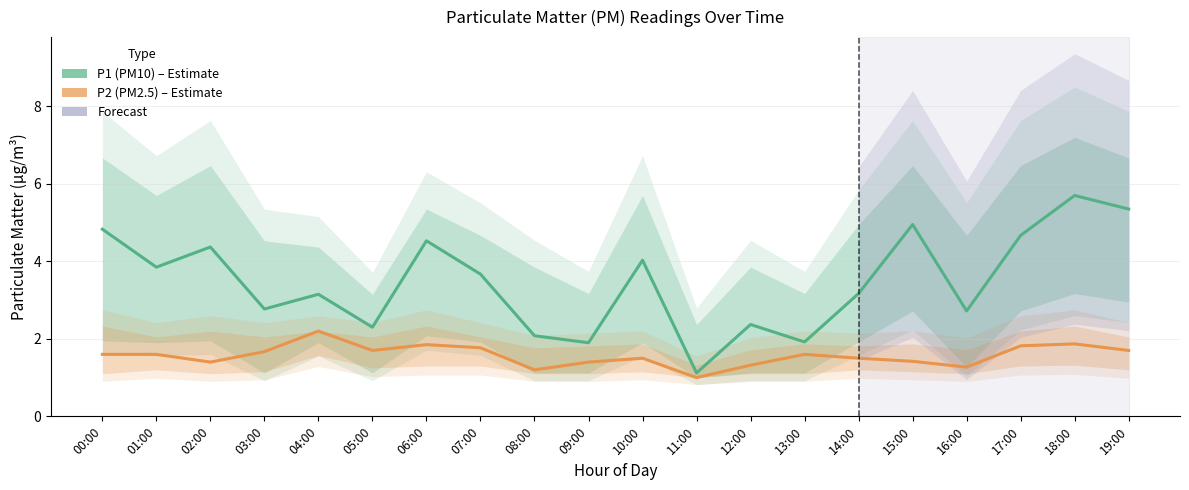

True or false: P1 (PM10) and P2 (PM2.5) cross at least once.

False